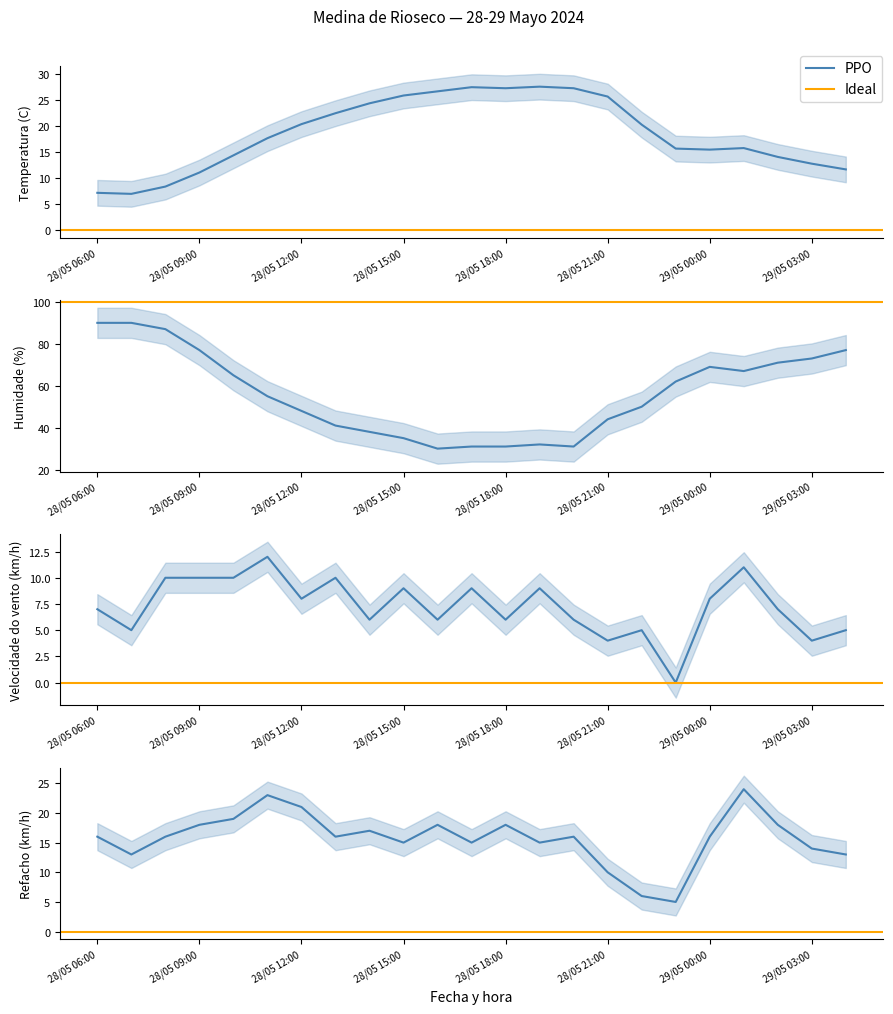

What value does the Temperatura (C) series have at 28/05 12:00?

20.3